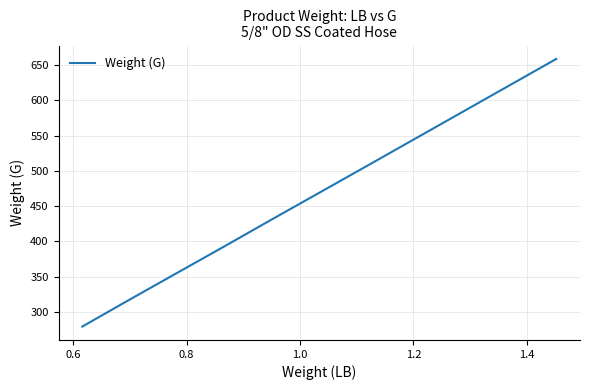

What is the maximum value shown in the chart?

658.8